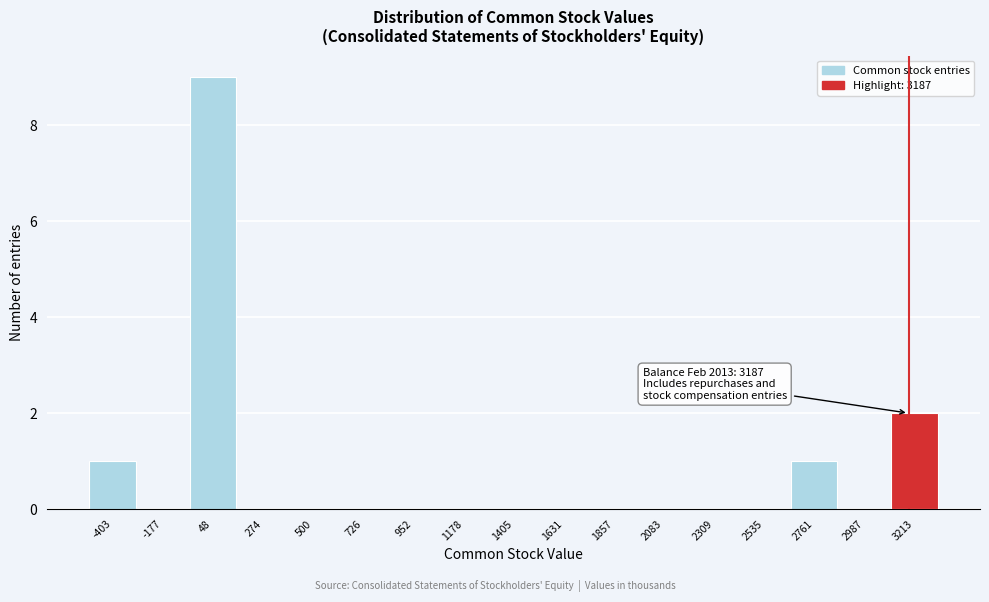

Over which range of the x-axis is the bar tallest?

-50 to 150